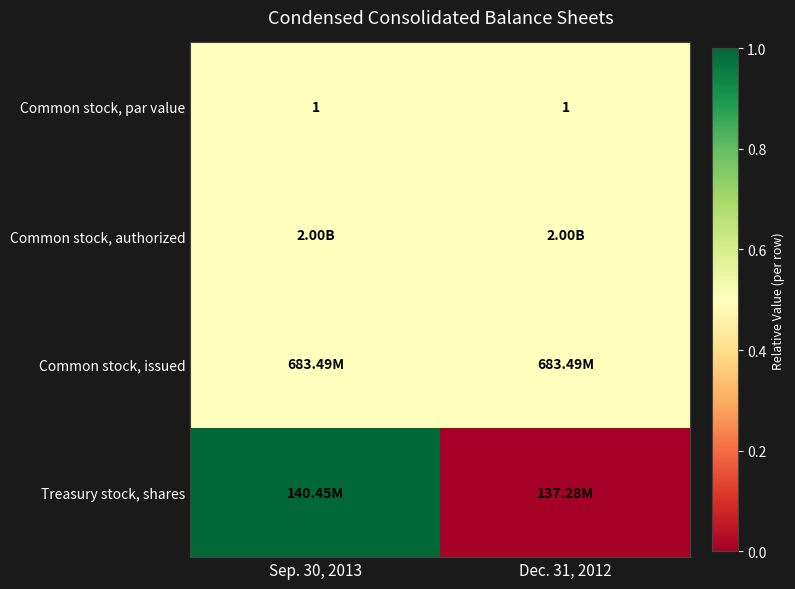

The value of Common stock, par value at Dec. 31, 2012 is 0.5. True or false?

True